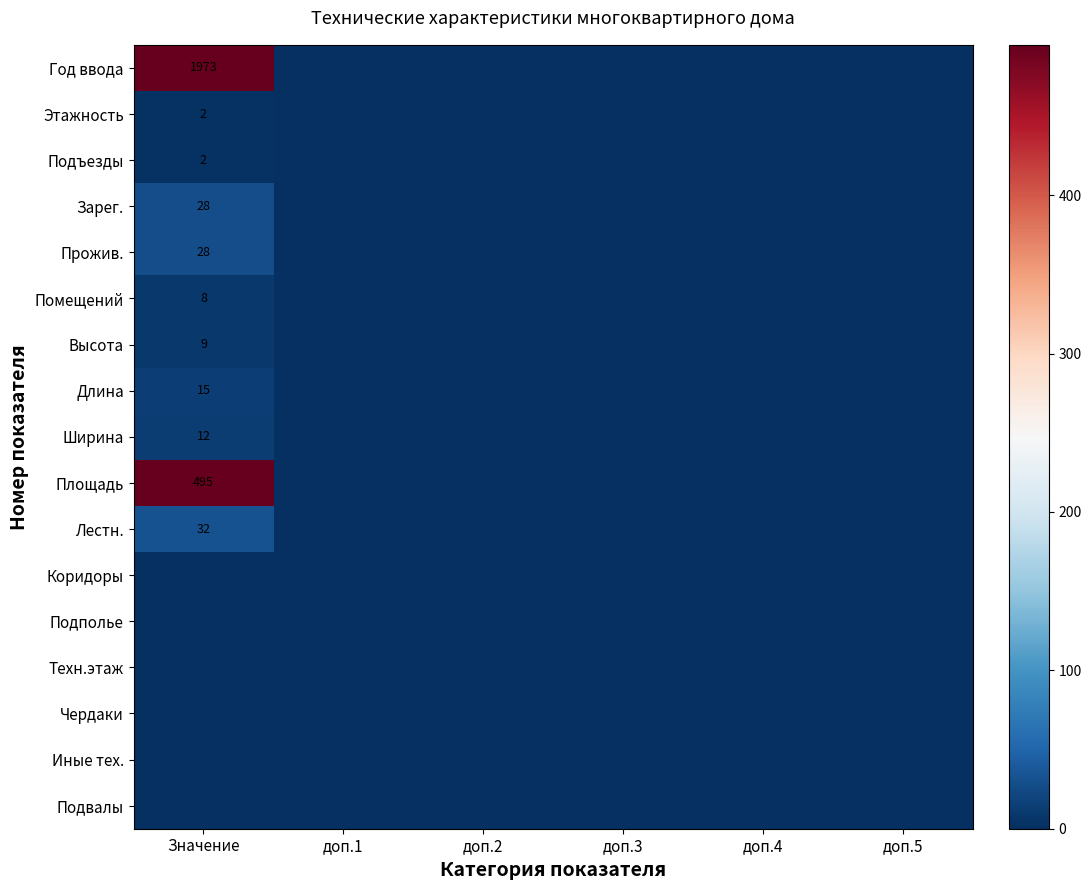

Which series changed the most between Значение and доп.2?

Год ввода